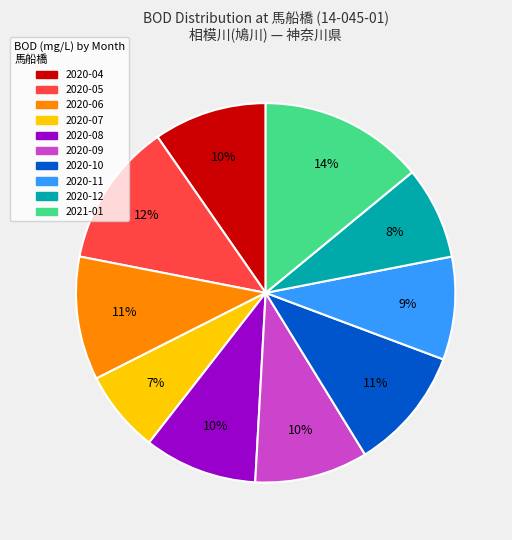

Is the sum of 2020-06 and 2020-12 greater than half?

No